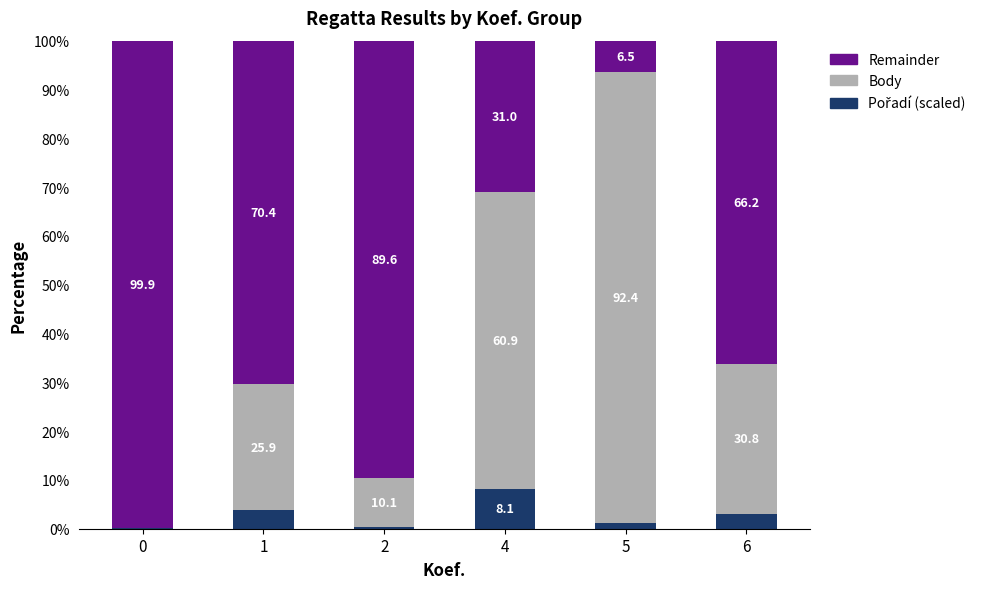

What is the total value across all series at 5?

100.0